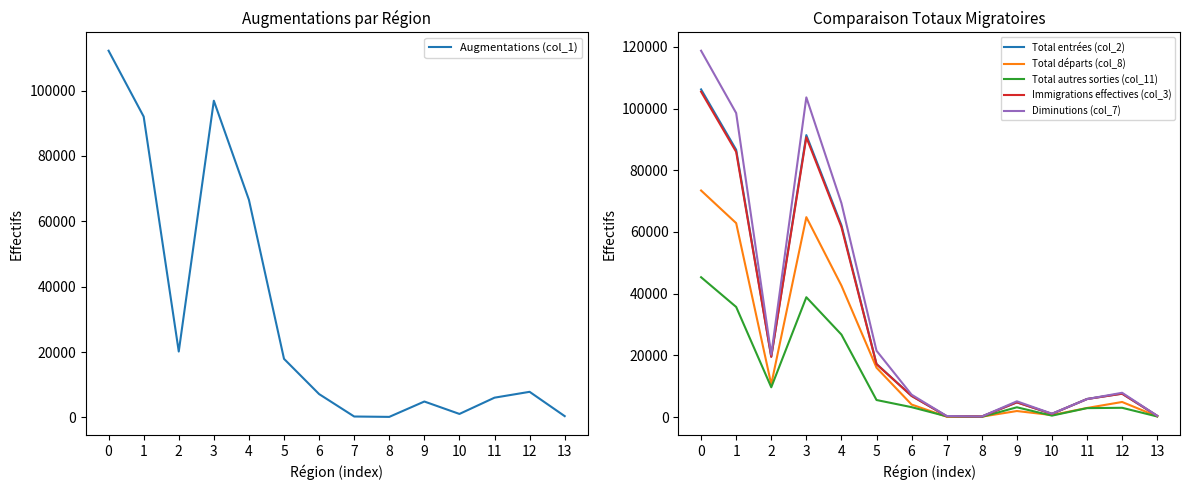

What value does the Augmentations (col_1) series have at 12, to the nearest 50?

7800